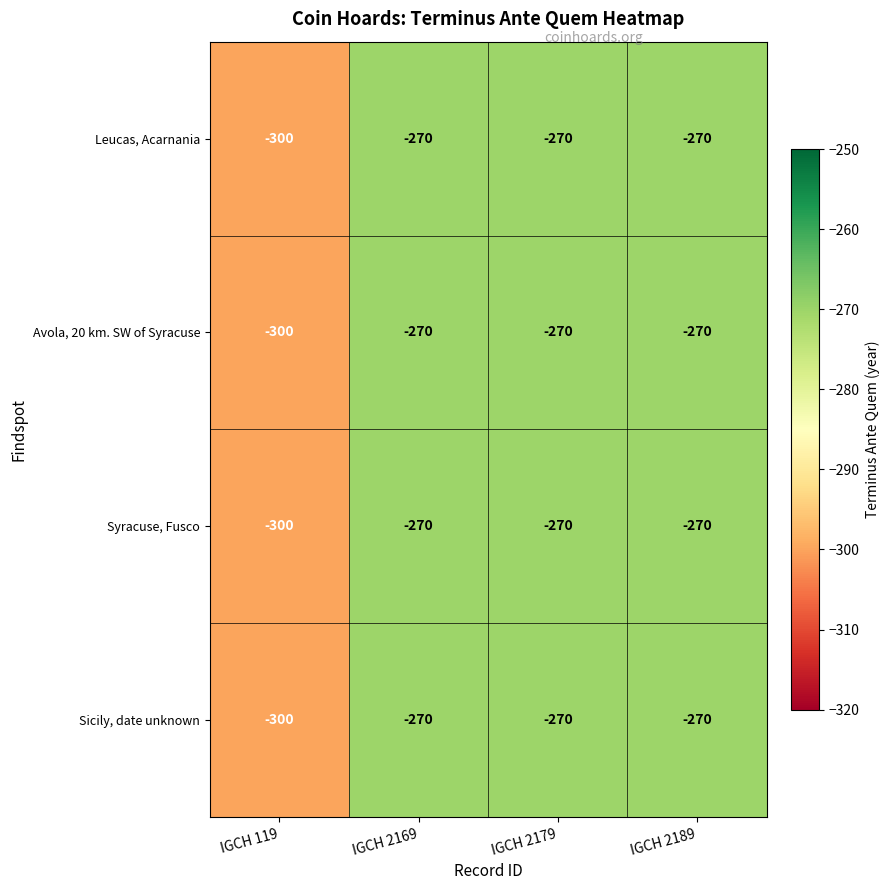

What is the sum of the Leucas, Acarnania values at IGCH 2169 and IGCH 2189?

-540